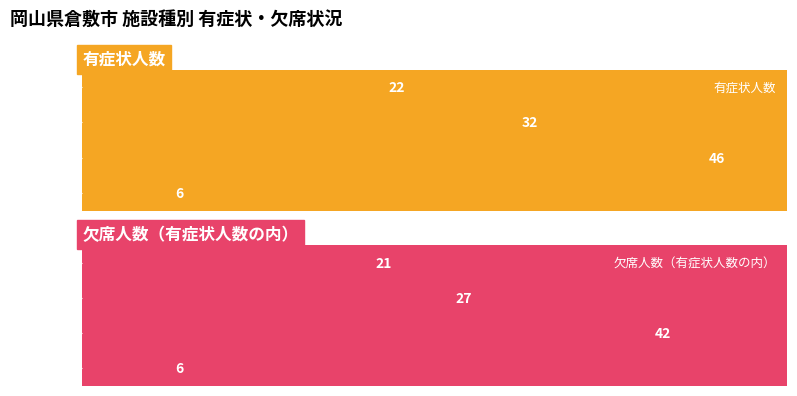

Which category has the highest value in the 欠席人数（有症状人数の内） series?

小学校